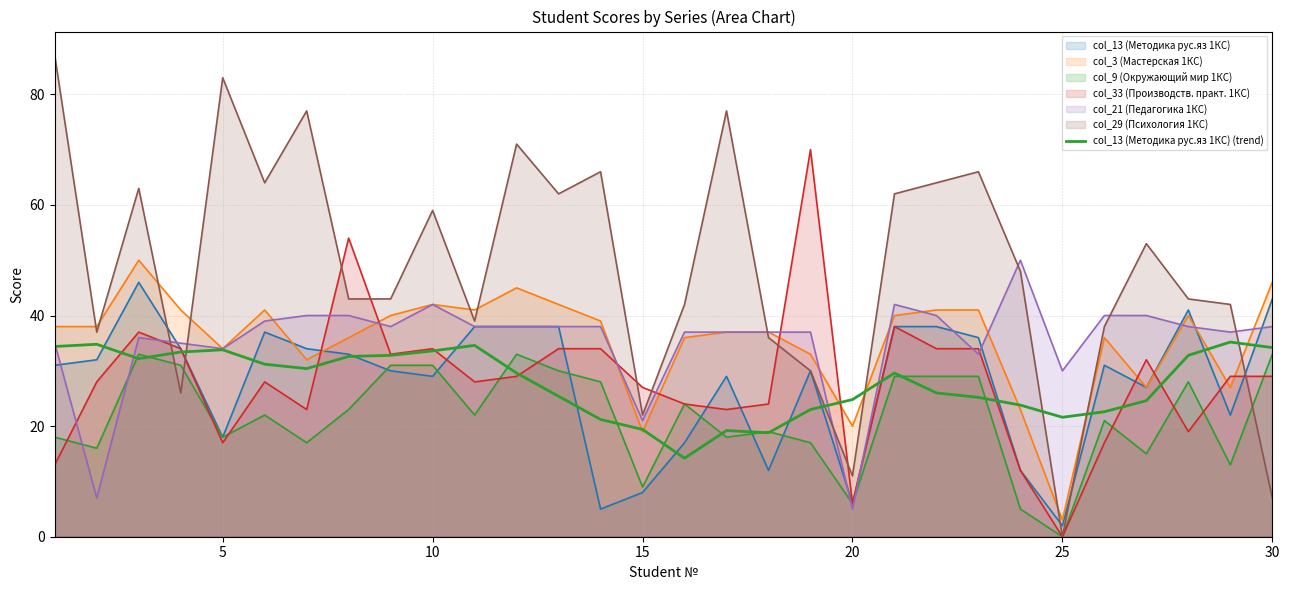

True or false: there are more than 2 points higher than both neighbors.

True